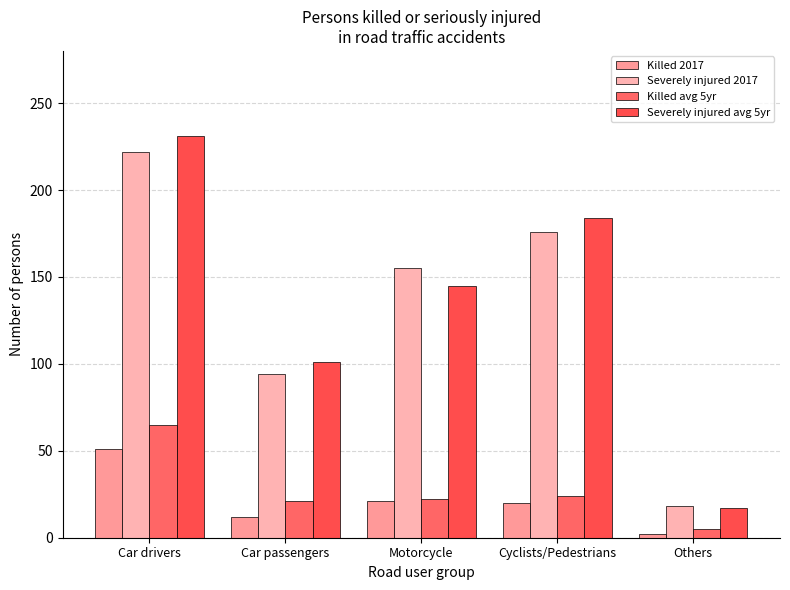

What are all the series names shown in the legend?

Killed 2017, Severely injured 2017, Killed avg 5yr, Severely injured avg 5yr